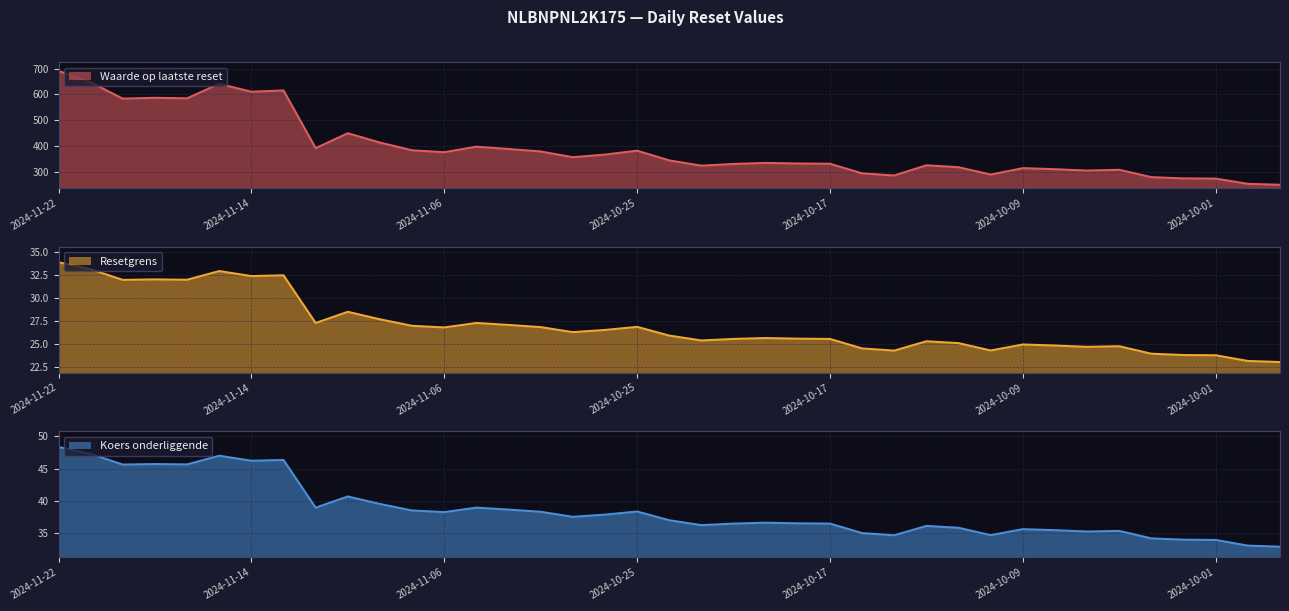

Reading right to left, transcribe all the data shown in this chart.

Waarde op laatste reset: 2024-09-27=251.0	2024-09-30=254.6	2024-10-01=274.8	2024-10-02=275.6	2024-10-03=280.4	2024-10-04=308.8	2024-10-07=305.8	2024-10-08=311.1	2024-10-09=315.2	2024-10-10=290.4	2024-10-11=318.9	2024-10-14=326.2	2024-10-15=286.8	2024-10-16=295.1	2024-10-17=332.1	2024-10-18=333.1	2024-10-21=335.4	2024-10-22=331.4	2024-10-23=324.7	2024-10-24=345.0	2024-10-25=382.6	2024-10-30=367.5	2024-10-31=357.4	2024-11-01=379.6	2024-11-04=389.2	2024-11-05=398.1	2024-11-06=376.8	2024-11-07=384.0	2024-11-08=414.1	2024-11-11=450.0	2024-11-12=392.4	2024-11-13=615.3	2024-11-14=610.2	2024-11-15=640.9	2024-11-18=584.8	2024-11-19=586.9	2024-11-20=583.5	2024-11-21=646.6	2024-11-22=690.7
Resetgrens: 2024-09-27=23.0	2024-09-30=23.1	2024-10-01=23.8	2024-10-02=23.8	2024-10-03=23.9	2024-10-04=24.7	2024-10-07=24.7	2024-10-08=24.8	2024-10-09=24.9	2024-10-10=24.3	2024-10-11=25.1	2024-10-14=25.3	2024-10-15=24.3	2024-10-16=24.5	2024-10-17=25.5	2024-10-18=25.6	2024-10-21=25.6	2024-10-22=25.5	2024-10-23=25.4	2024-10-24=25.9	2024-10-25=26.8	2024-10-30=26.5	2024-10-31=26.3	2024-11-01=26.8	2024-11-04=27.1	2024-11-05=27.3	2024-11-06=26.8	2024-11-07=27.0	2024-11-08=27.7	2024-11-11=28.5	2024-11-12=27.3	2024-11-13=32.4	2024-11-14=32.3	2024-11-15=32.9	2024-11-18=31.9	2024-11-19=32.0	2024-11-20=31.9	2024-11-21=33.1	2024-11-22=33.8
Koers onderliggende: 2024-09-27=32.9	2024-09-30=33.1	2024-10-01=34.0	2024-10-02=34.0	2024-10-03=34.2	2024-10-04=35.4	2024-10-07=35.2	2024-10-08=35.5	2024-10-09=35.6	2024-10-10=34.7	2024-10-11=35.8	2024-10-14=36.1	2024-10-15=34.7	2024-10-16=35.0	2024-10-17=36.5	2024-10-18=36.5	2024-10-21=36.6	2024-10-22=36.5	2024-10-23=36.2	2024-10-24=37.0	2024-10-25=38.4	2024-10-30=37.9	2024-10-31=37.5	2024-11-01=38.3	2024-11-04=38.6	2024-11-05=39.0	2024-11-06=38.3	2024-11-07=38.5	2024-11-08=39.5	2024-11-11=40.7	2024-11-12=39.0	2024-11-13=46.3	2024-11-14=46.2	2024-11-15=47.0	2024-11-18=45.6	2024-11-19=45.7	2024-11-20=45.6	2024-11-21=47.3	2024-11-22=48.4